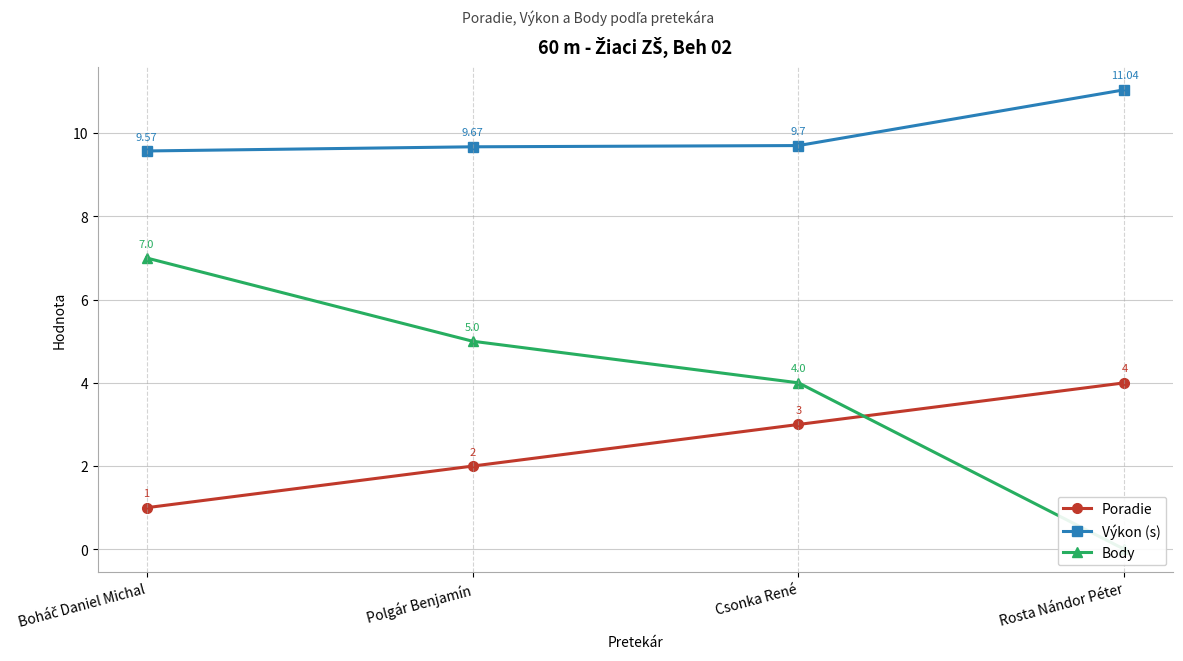

Reading right to left, list all the values displayed in this chart.

Poradie: Rosta Nándor Péter=4.0	Csonka René=3.0	Polgár Benjamín=2.0	Boháč Daniel Michal=1.0
Výkon (s): Rosta Nándor Péter=11.0	Csonka René=9.7	Polgár Benjamín=9.7	Boháč Daniel Michal=9.6
Body: Rosta Nándor Péter=0.0	Csonka René=4.0	Polgár Benjamín=5.0	Boháč Daniel Michal=7.0